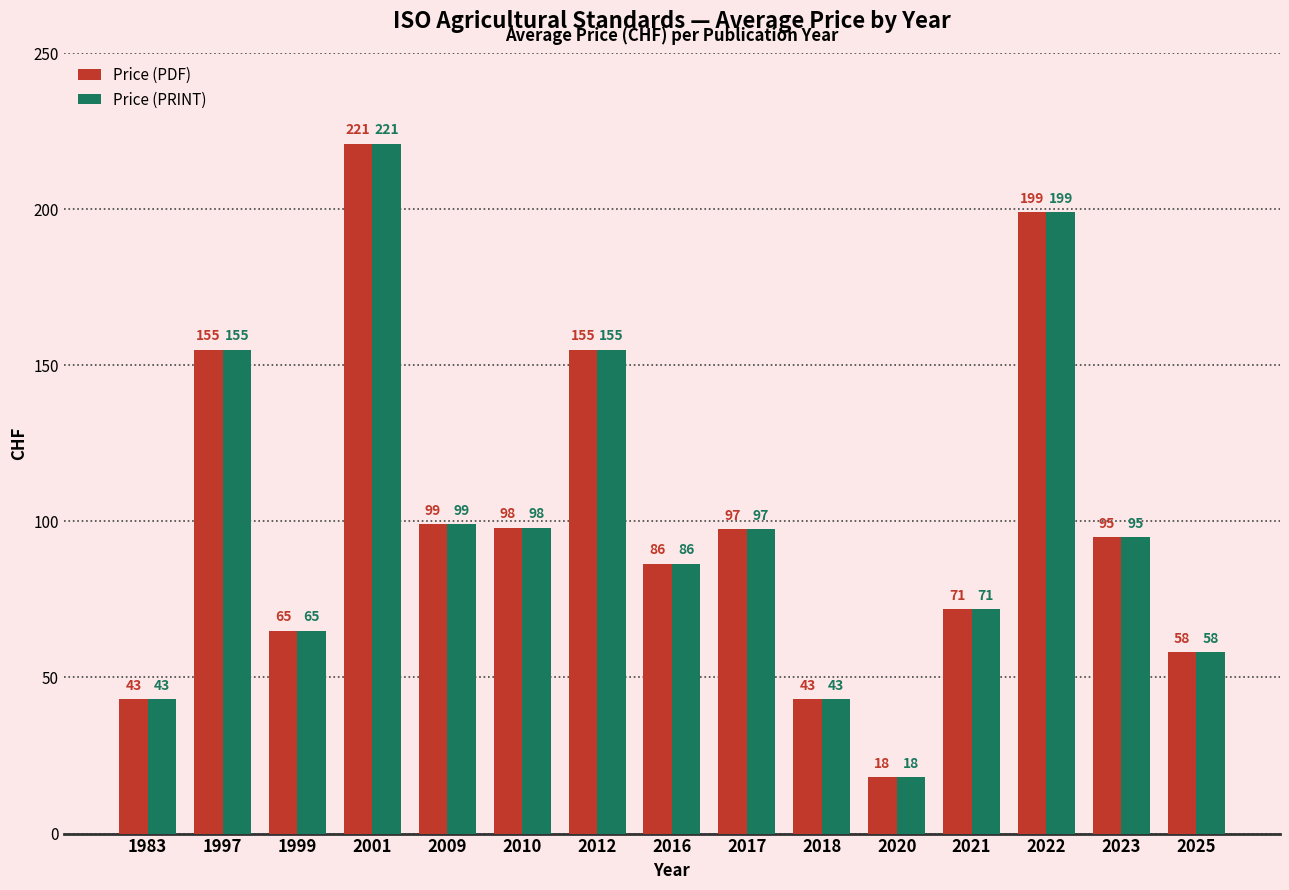

At which category is the sum across all series the highest?

2001